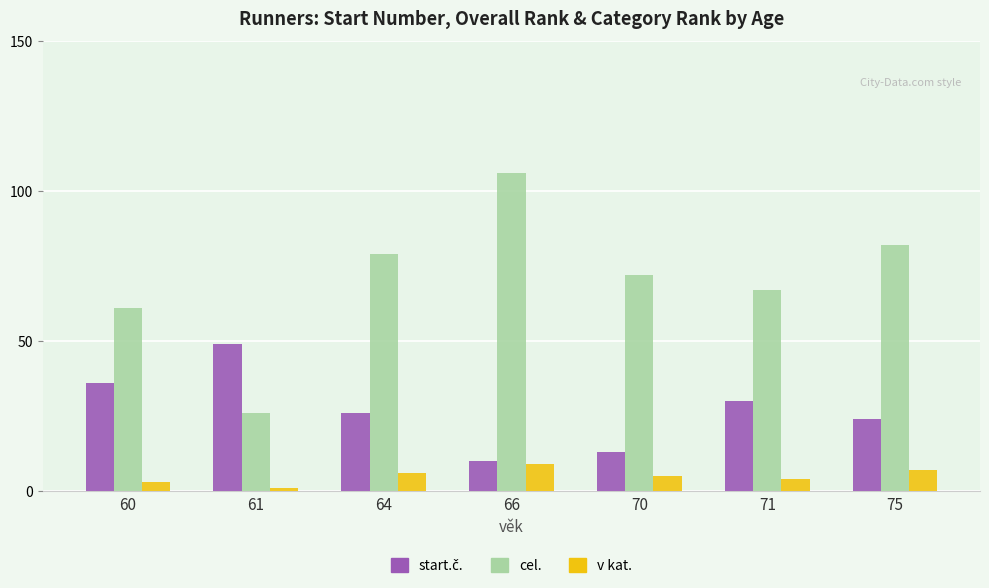

What is the total value across all series at 60?

100